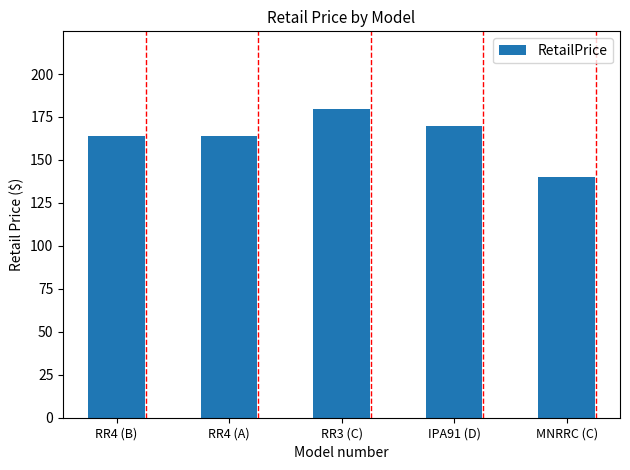

Reading right to left, list all the values displayed in this chart.

139.9	169.9	179.9	164.0	164.0